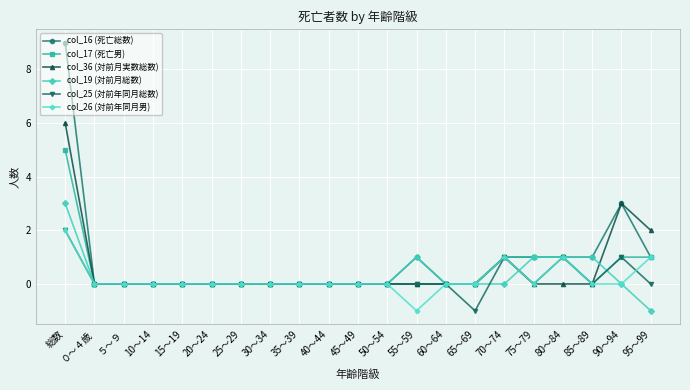

The value of col_17 (死亡男) at 60～64 is 2. True or false?

False